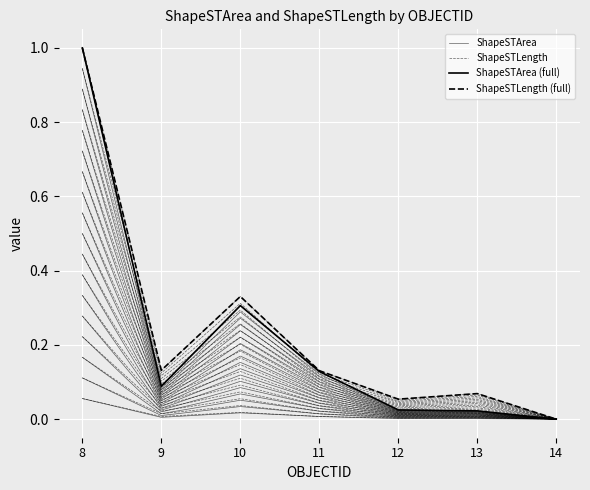

Which label corresponds to the smallest value in the chart?

14